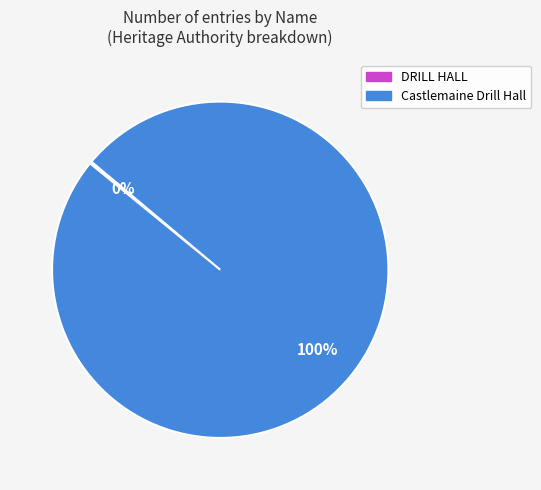

Is it true that Castlemaine Drill Hall is 92% of the pie?

False